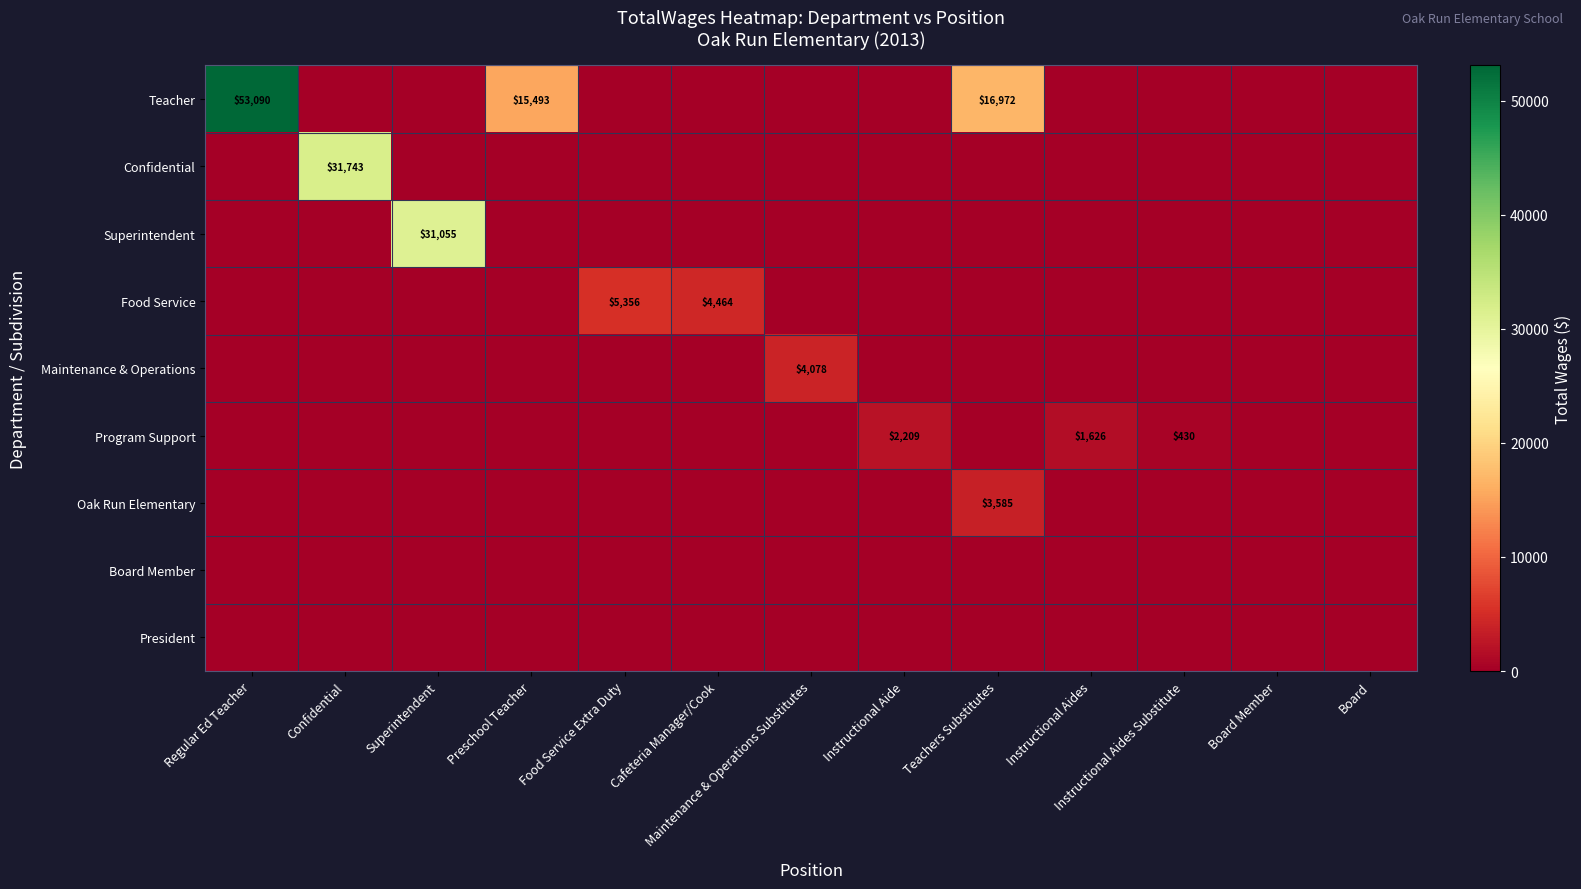

At which category is the sum across all series the highest?

Regular Ed Teacher